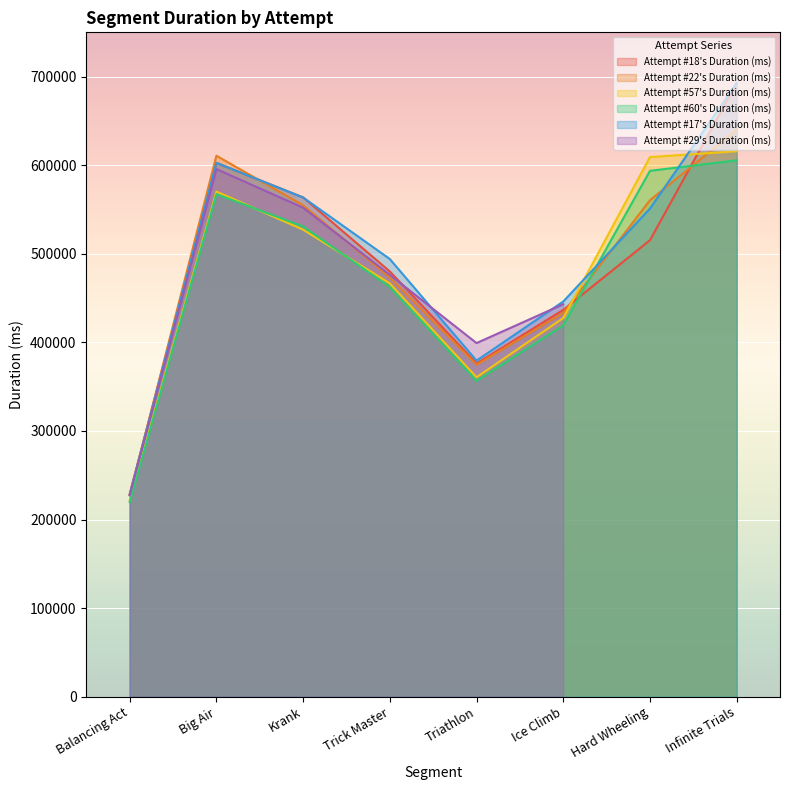

In Attempt #22's Duration (ms), how many points are higher than both neighbors (excluding endpoints)?

1